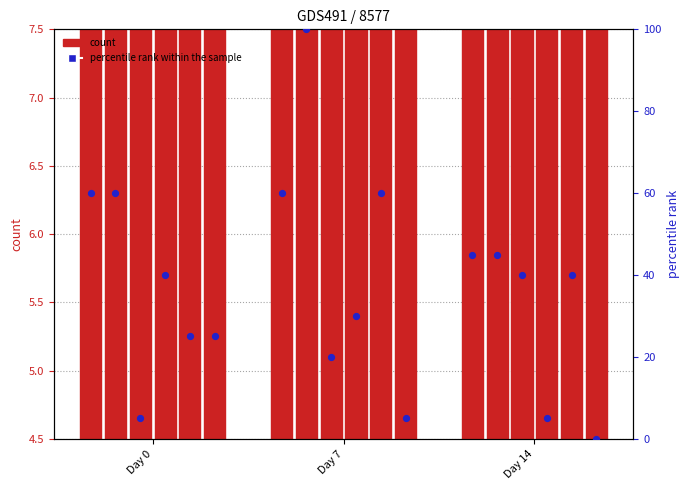

Which series contains the highest Y value?

percentile rank within the sample